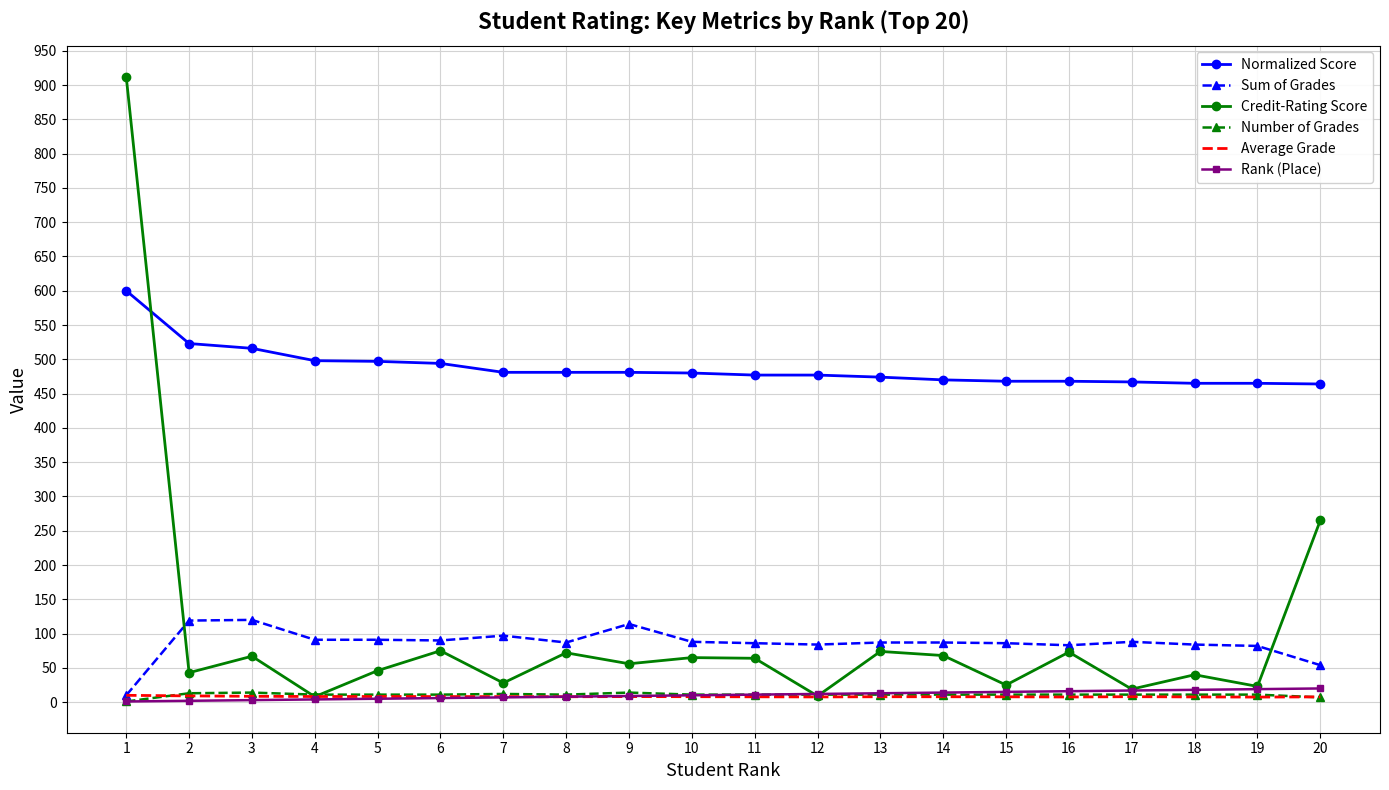

True or false: Average Grade and Normalized Score intersect in this chart.

False